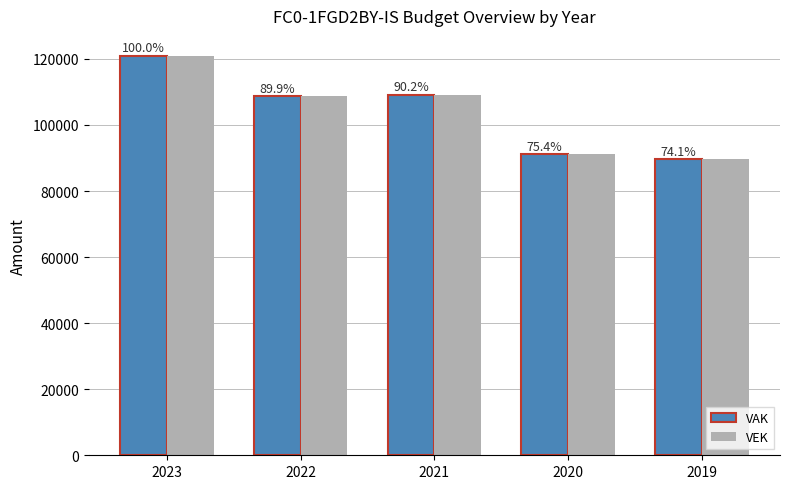

The VEK series shows 84076 at 2023. True or false?

False